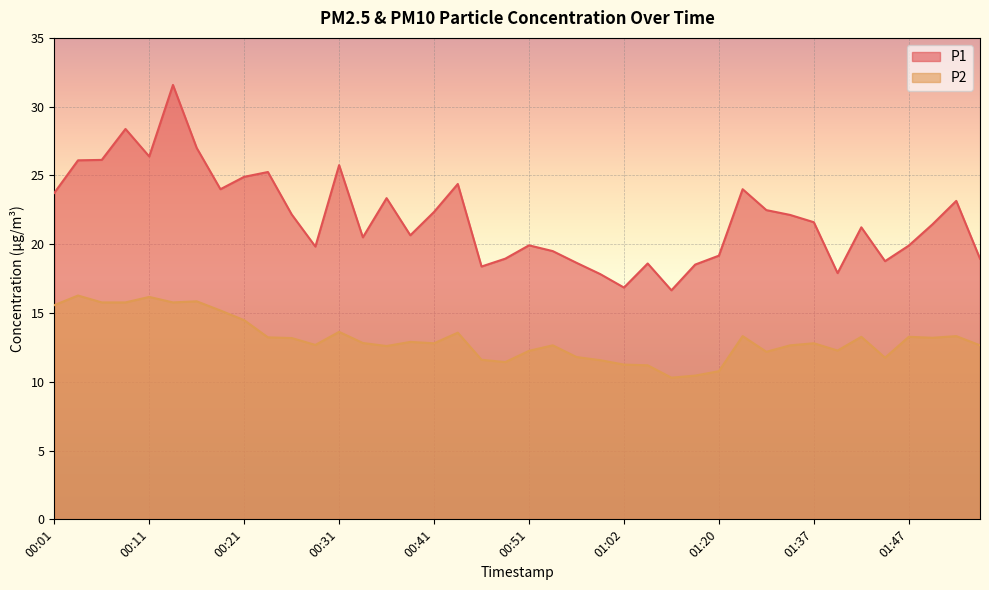

What position from the right is 00:43?

23